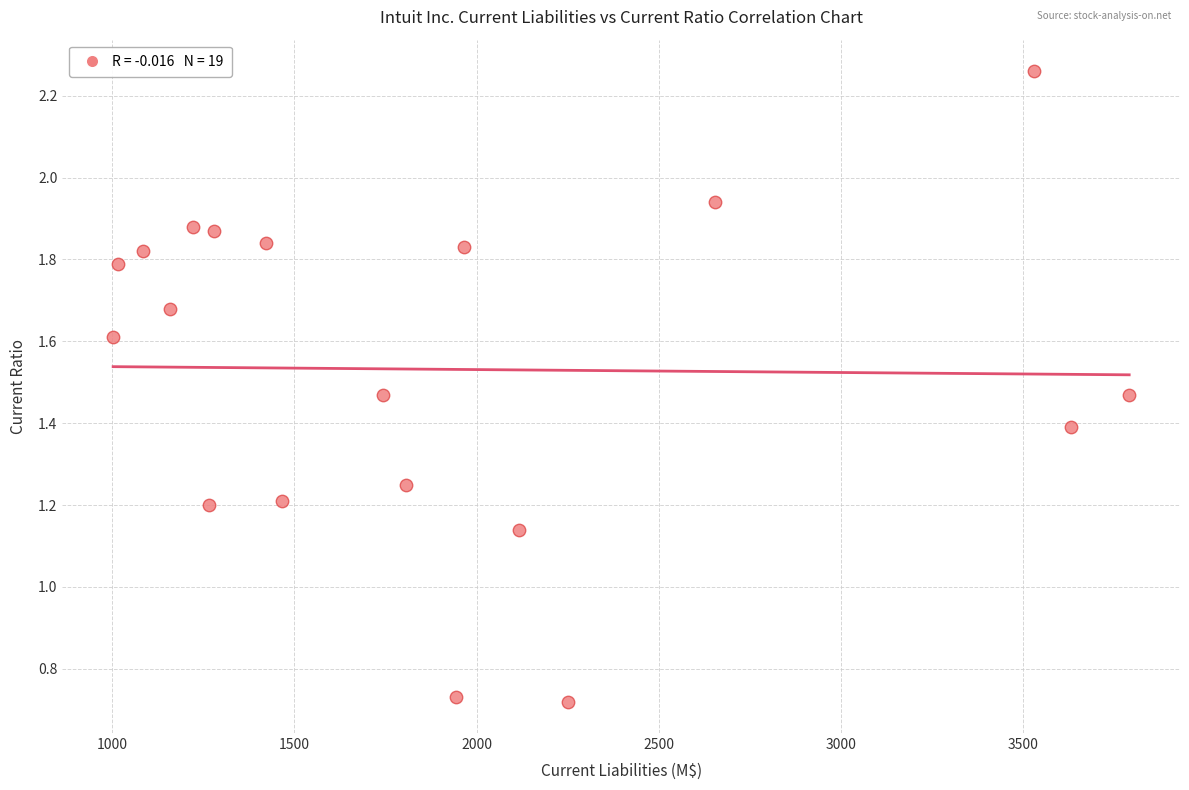

What is the range of X values (max minus min)?

2787.0